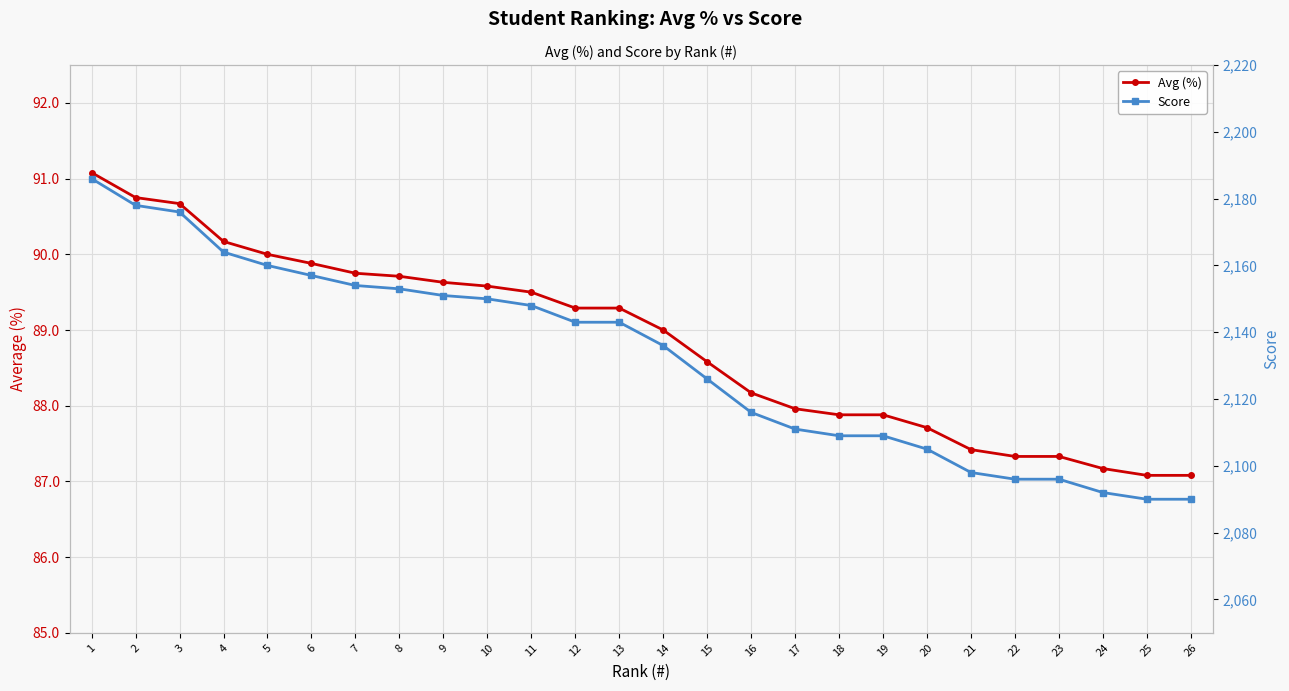

The Score series shows 2096.0 at 22. True or false?

True